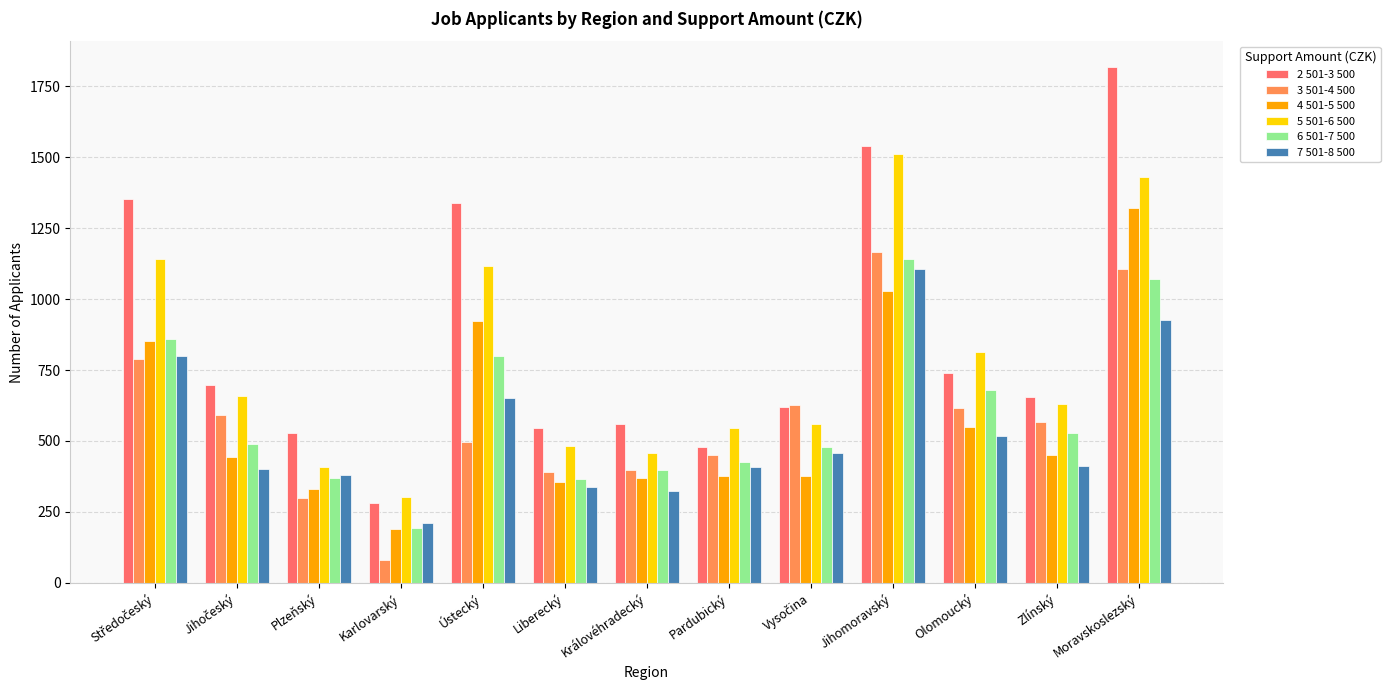

True or false: 4 501-5 500 has a value of 1529 at Jihomoravský.

False